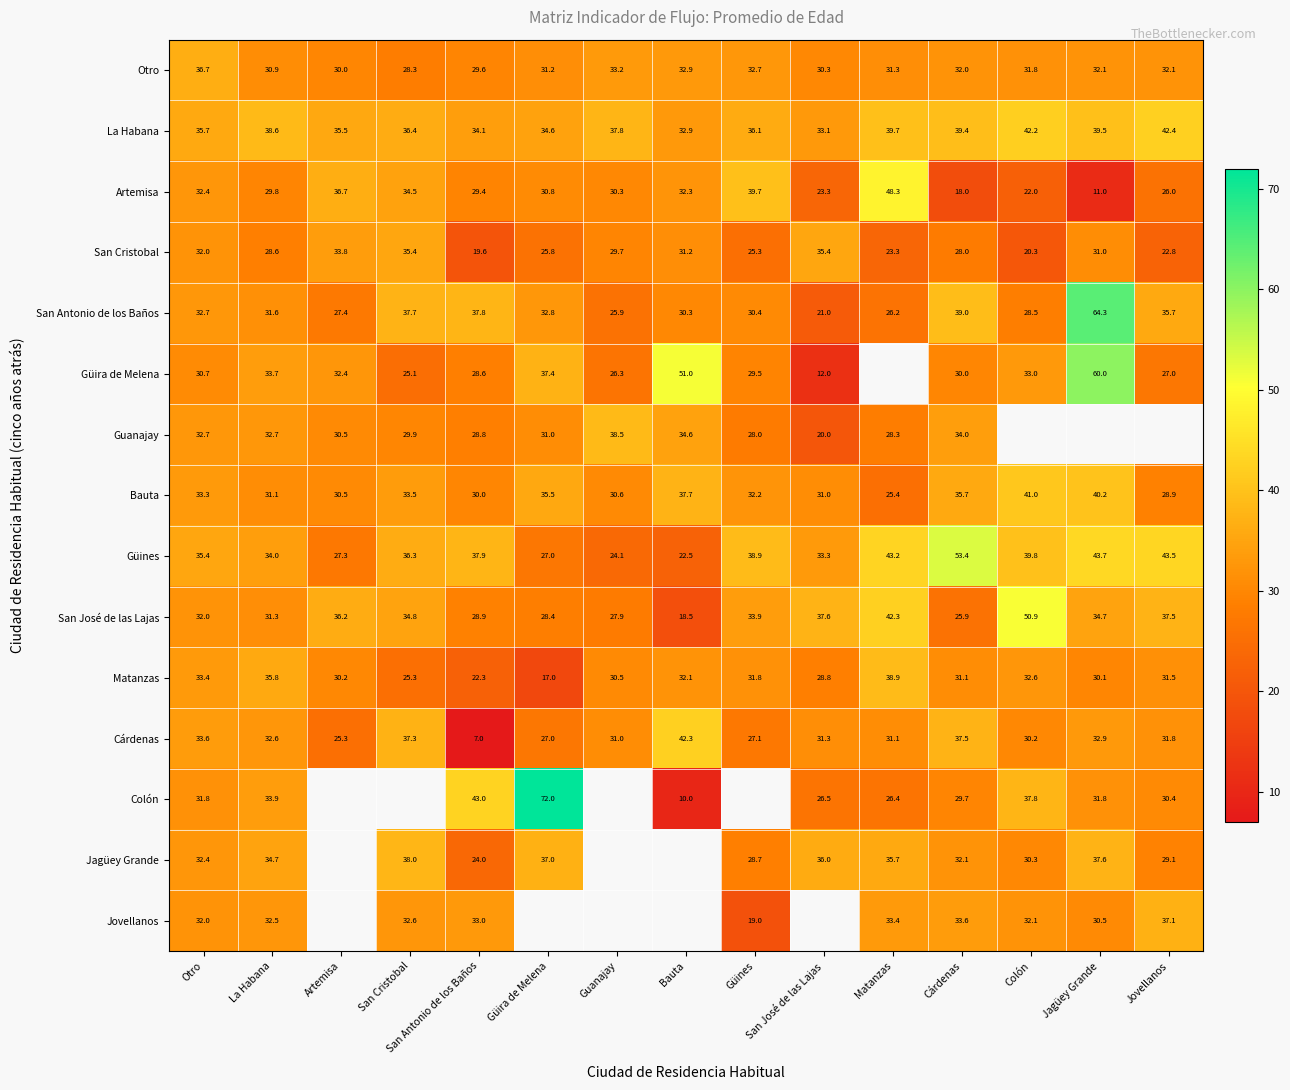

Where does the San Antonio de los Baños series first go above 31?

Otro